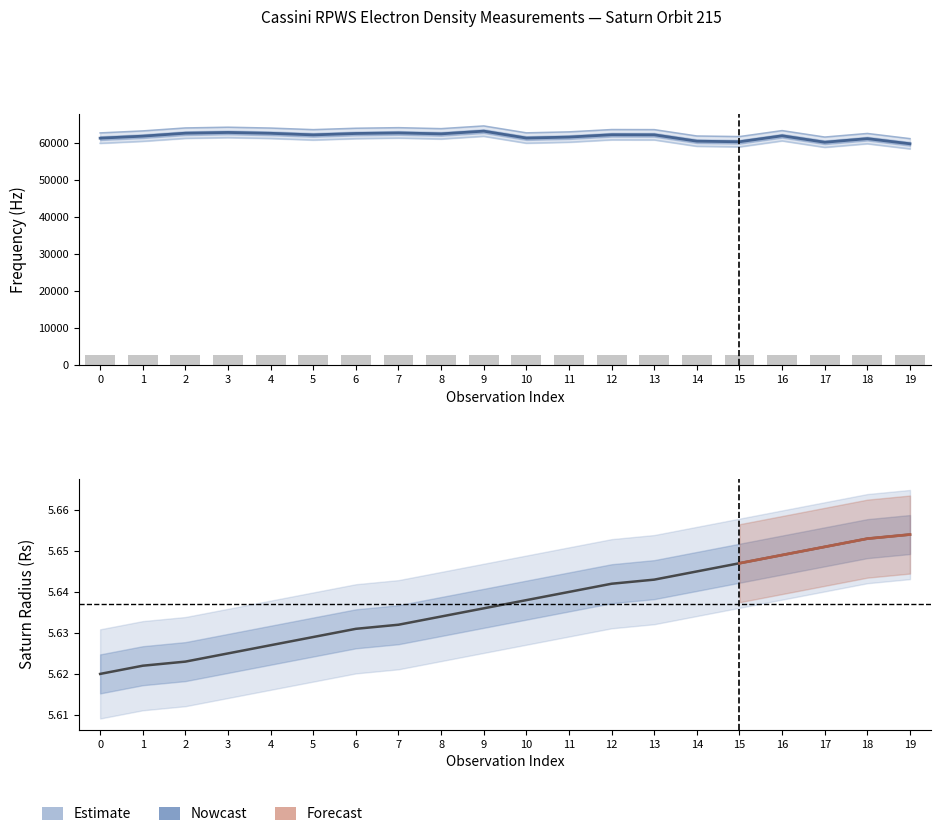

What is the minimum value shown in the chart?

5.6